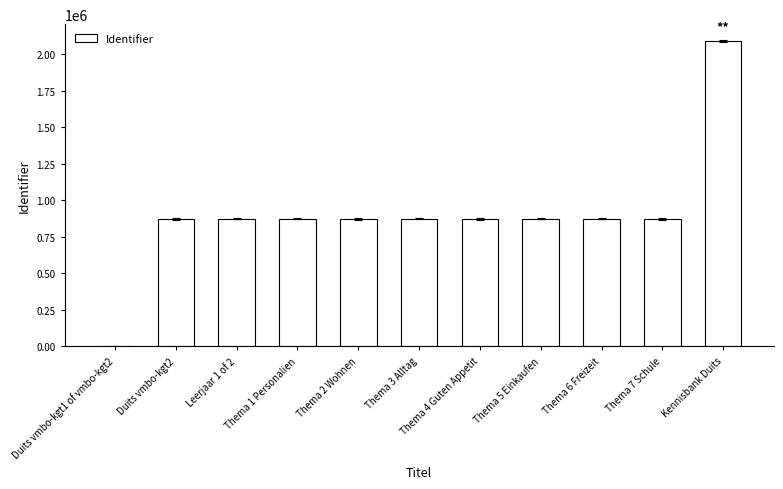

What is the maximum value shown in the chart?

2092145